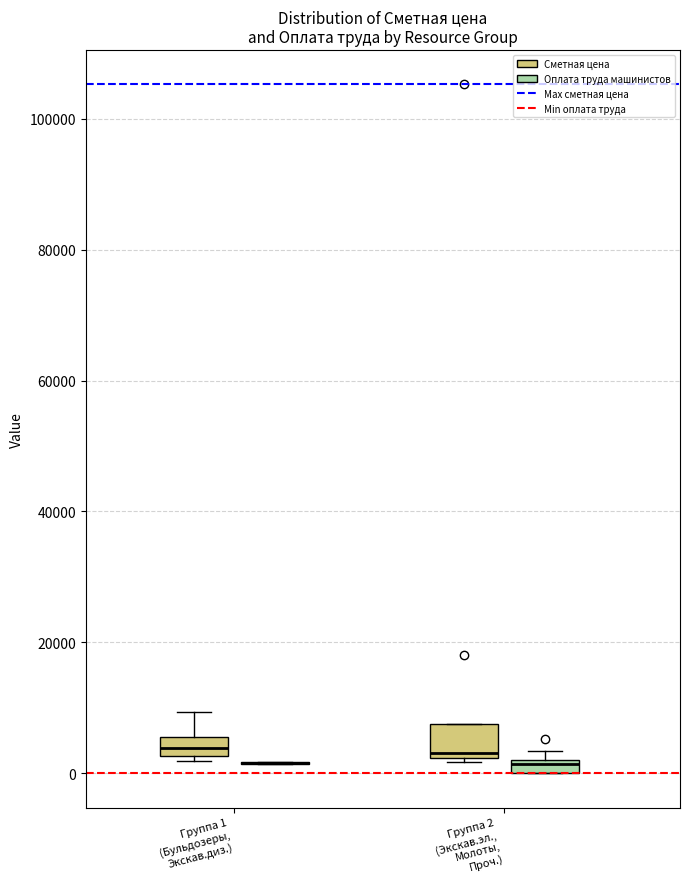

Where is the upper edge of the box for Группа 2 (Экскав.эл., Молоты, Проч.) (Оплата труда машинистов) on the y-axis? The values are not printed on the chart, so give them approximately, as read against the axis.

2000